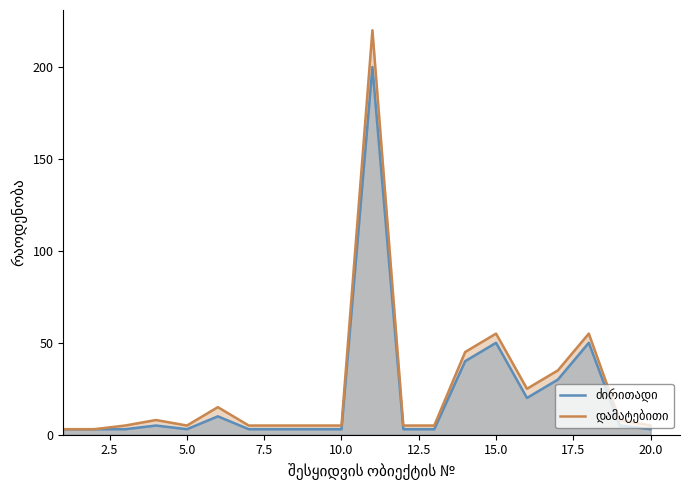

True or false: დამატებითი and ძირითადი cross at least once.

False